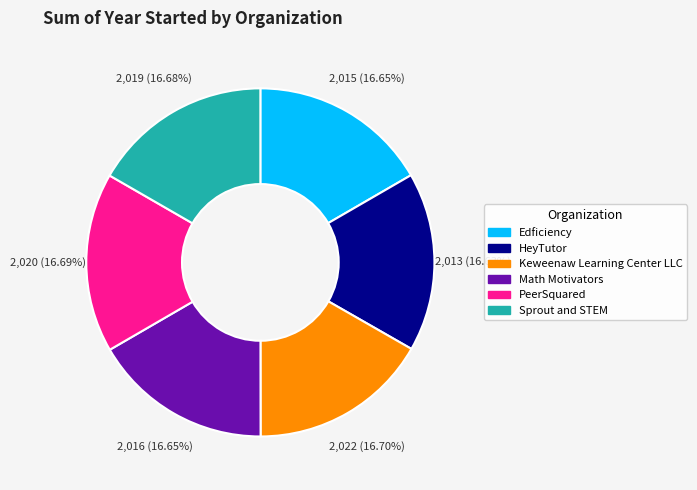

Is it true that Sprout and STEM is 17% of the pie?

True